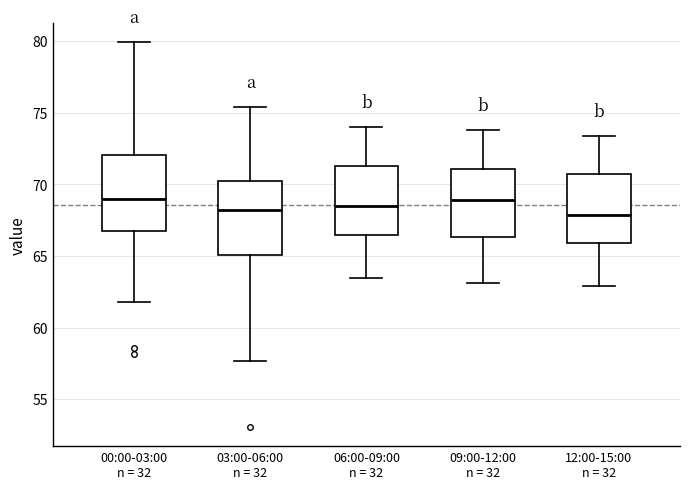

Where is the upper edge of the box for 09:00-12:00 n = 32 on the y-axis? The values are not printed on the chart, so give them approximately, as read against the axis.

71.0